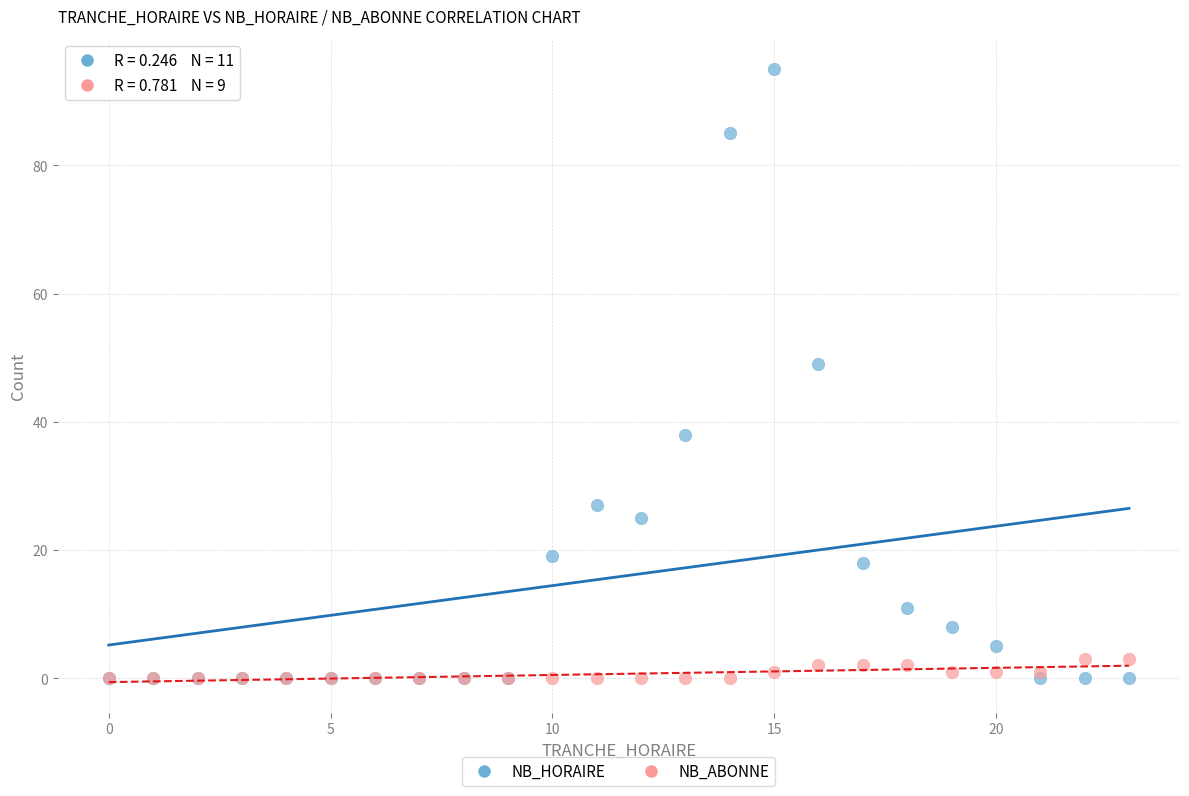

Across all series, what Y value is closest to 47?

49